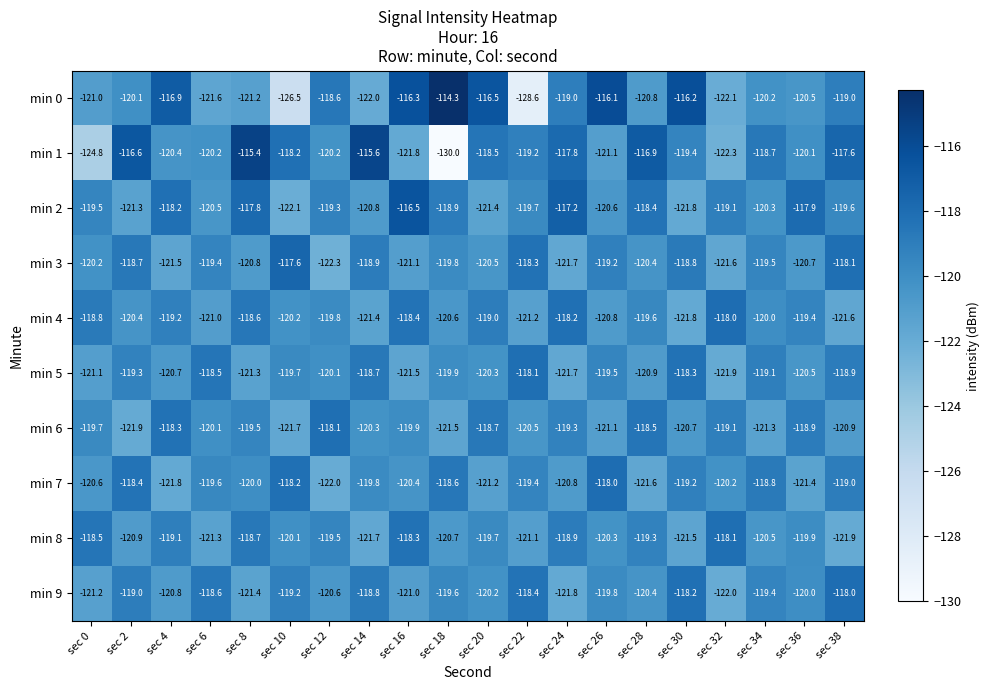

Which category has the lowest value across all series?

sec 18